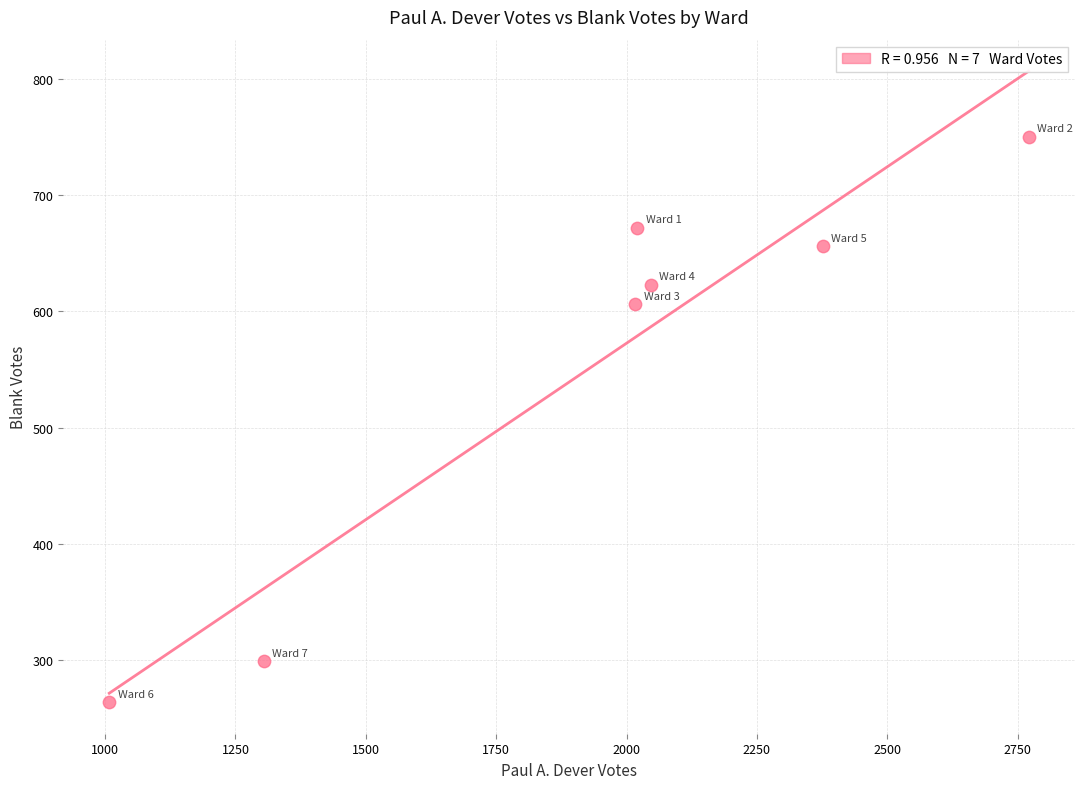

What Y value in the scatter plot is closest to 507?

606